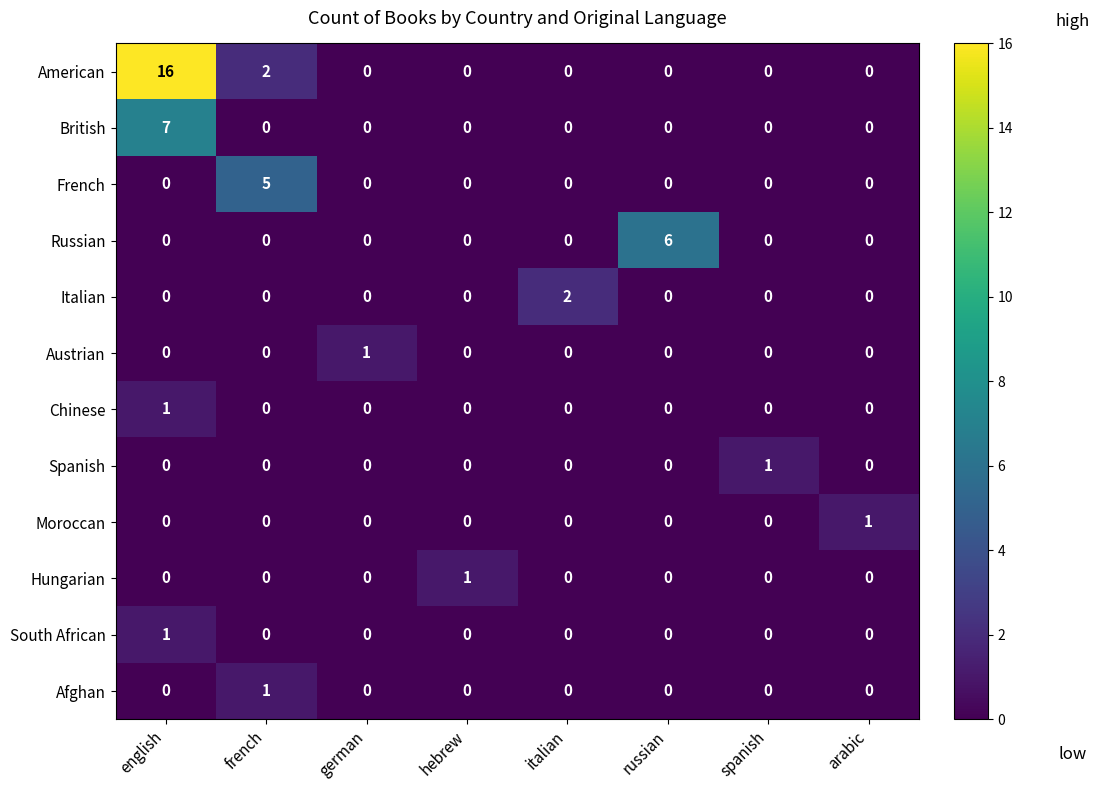

What is the spread (max minus min) of values at arabic?

1